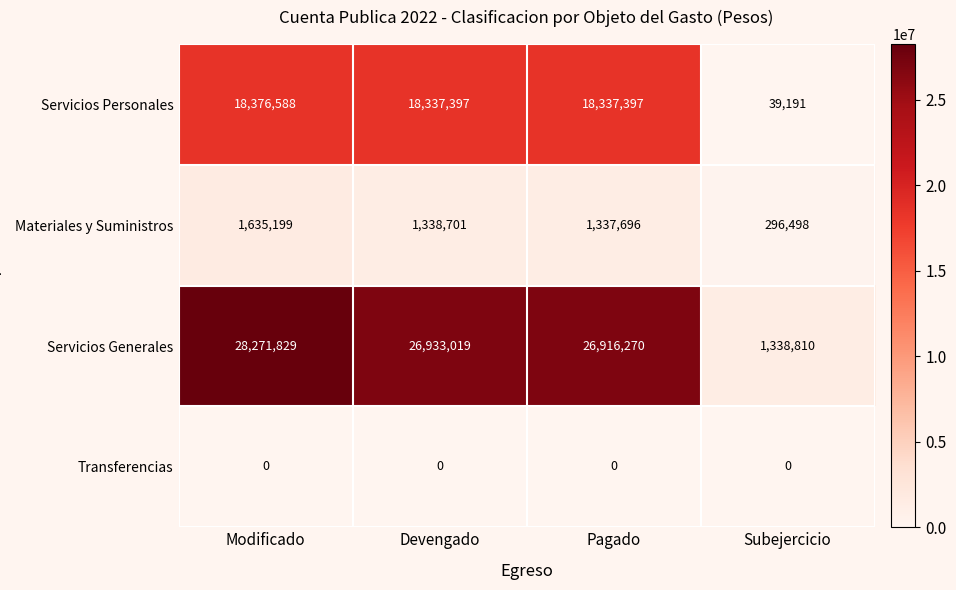

At how many categories does at least one series exceed 23928508?

3